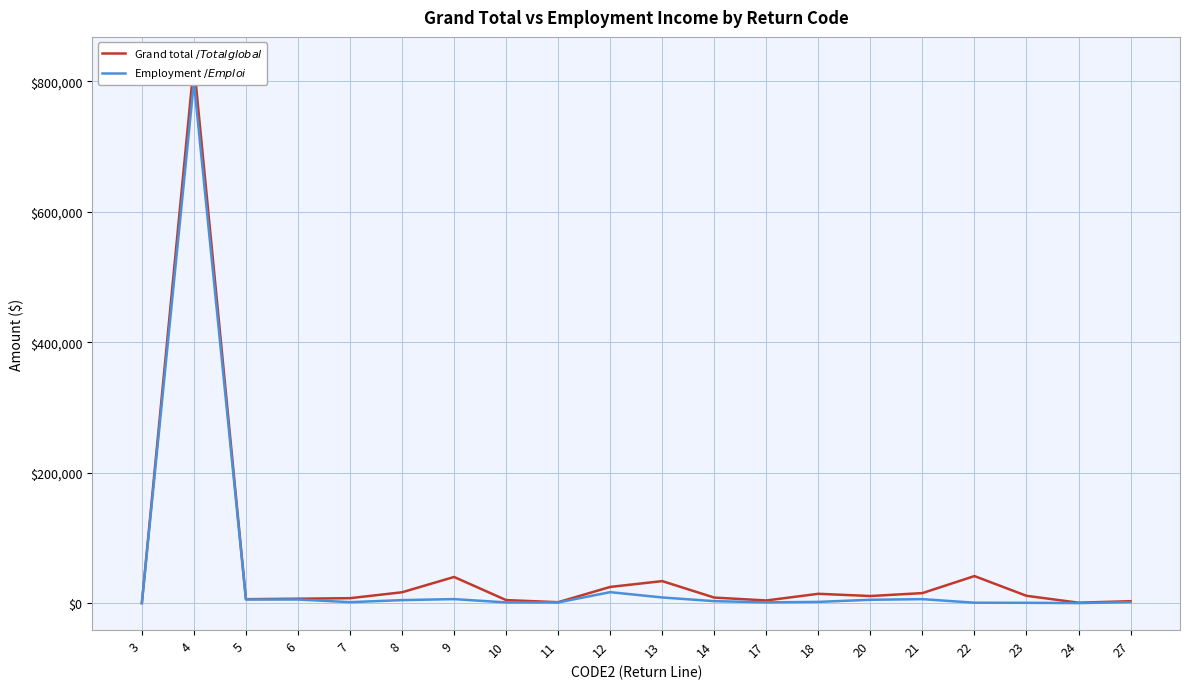

True or false: Grand total $/Total global $ and Employment $/Emploi $ cross at least once.

False